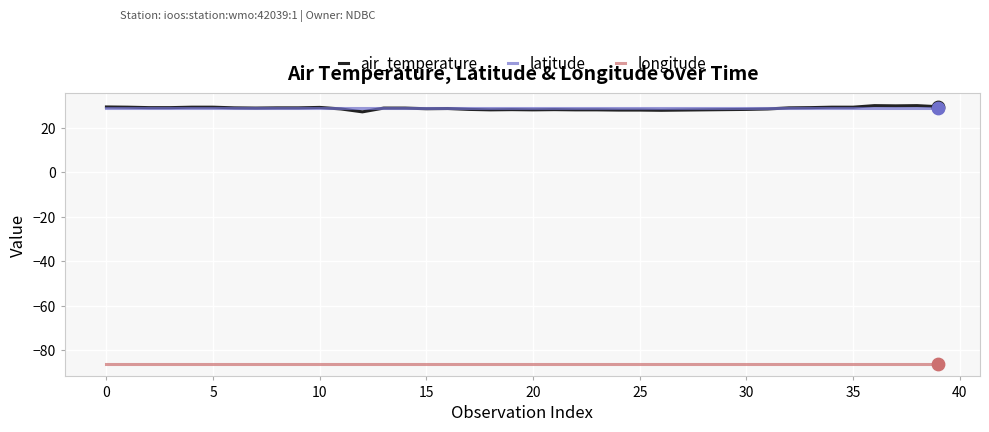

What is the greatest value displayed?

29.9